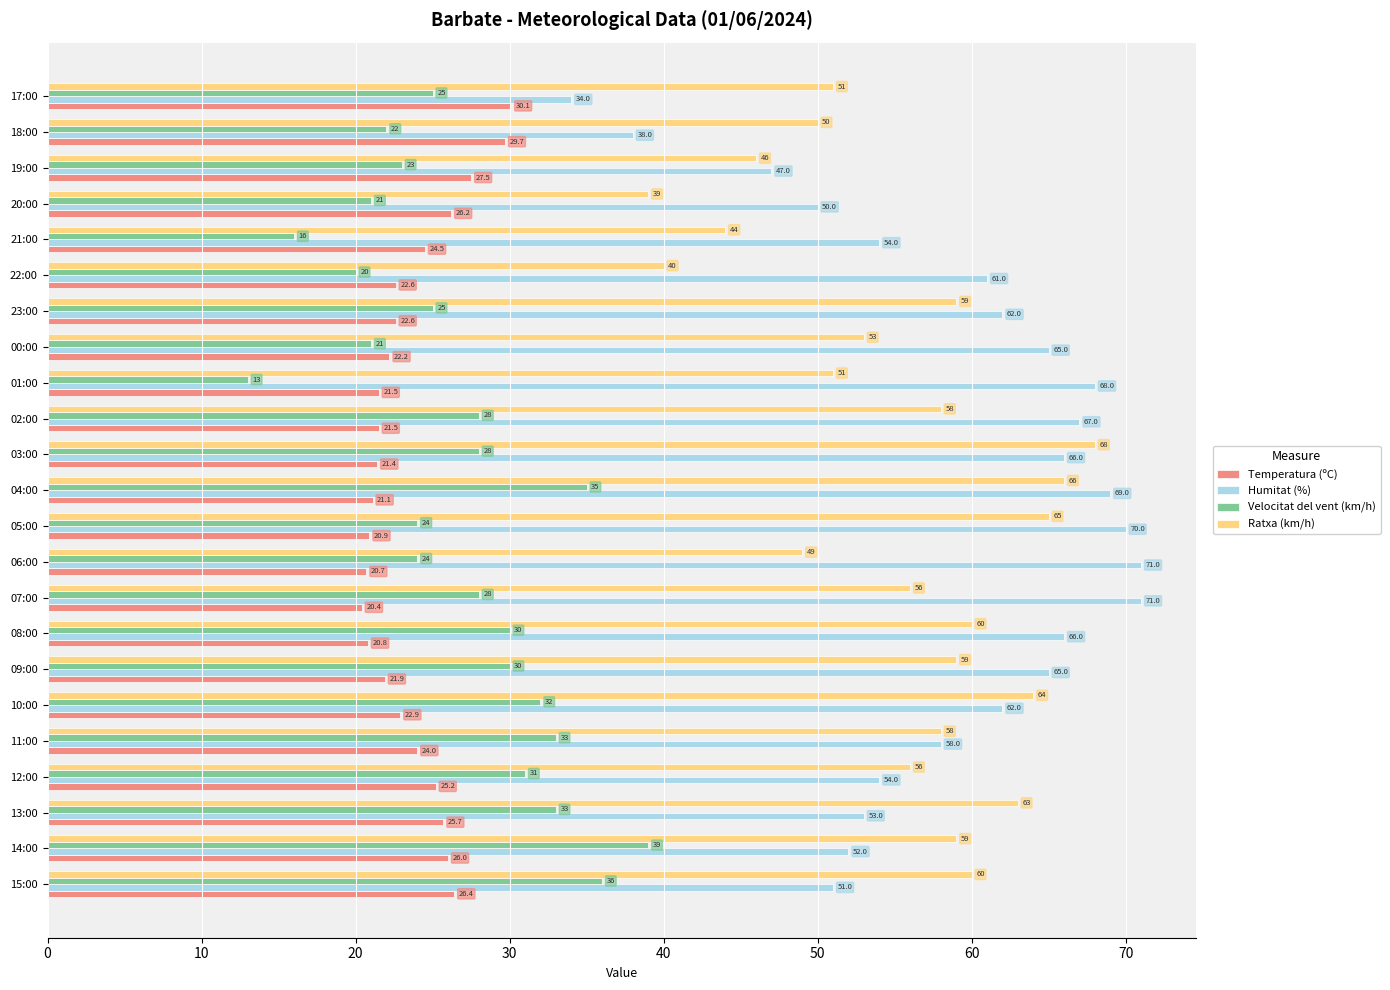

Which series has the largest total across all categories?

Humitat (%)